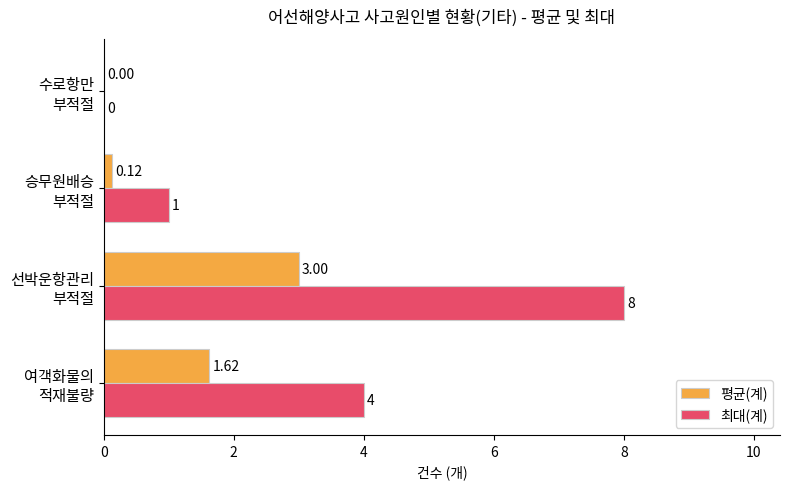

What is the sum of all 최대(계) values?

13.0